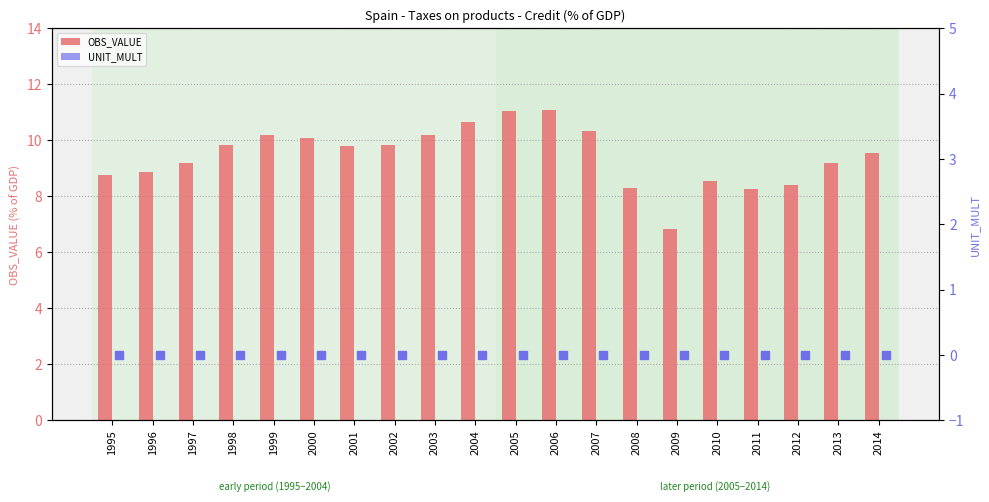

Between 2000 and 2009, which series saw the biggest shift?

OBS_VALUE